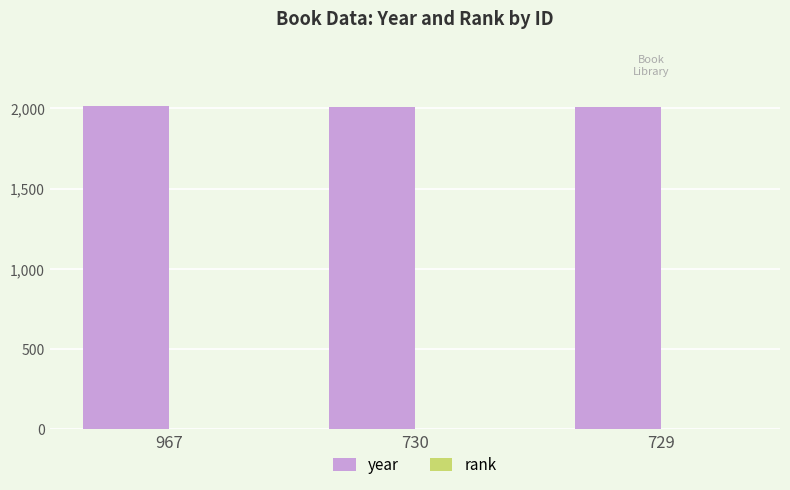

What is the highest value of the year series?

2016